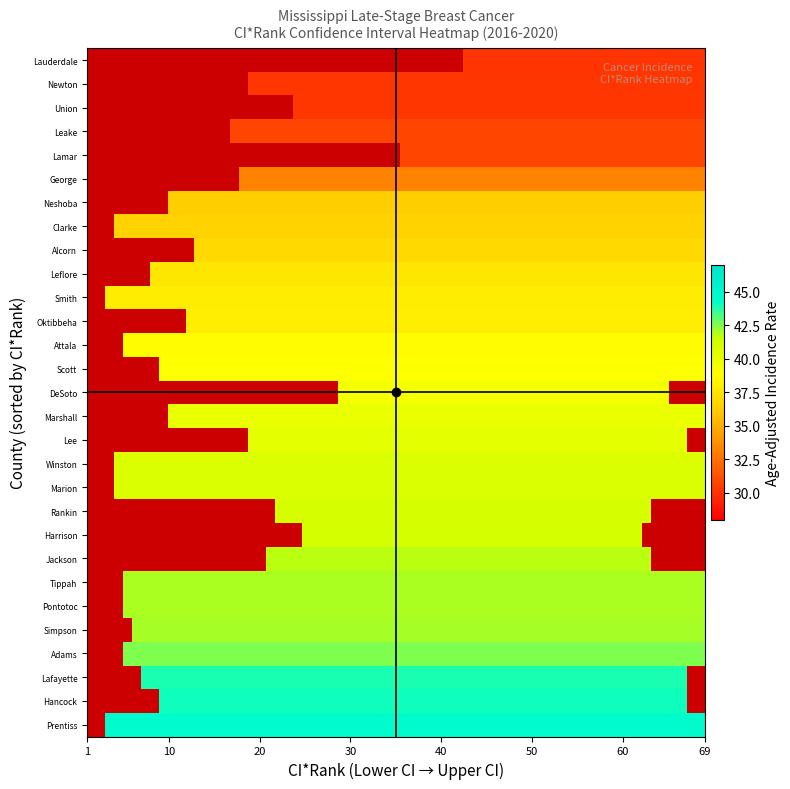

What is the average value of the rate series?

38.4